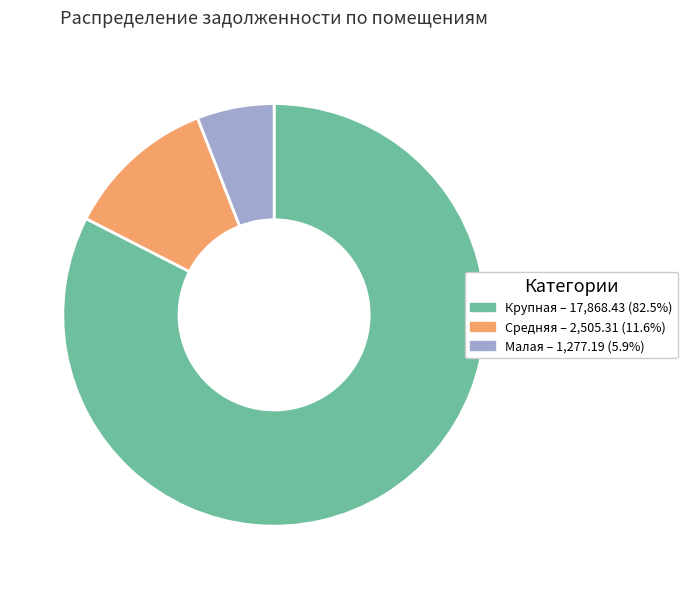

Is there a majority slice in this chart?

Yes